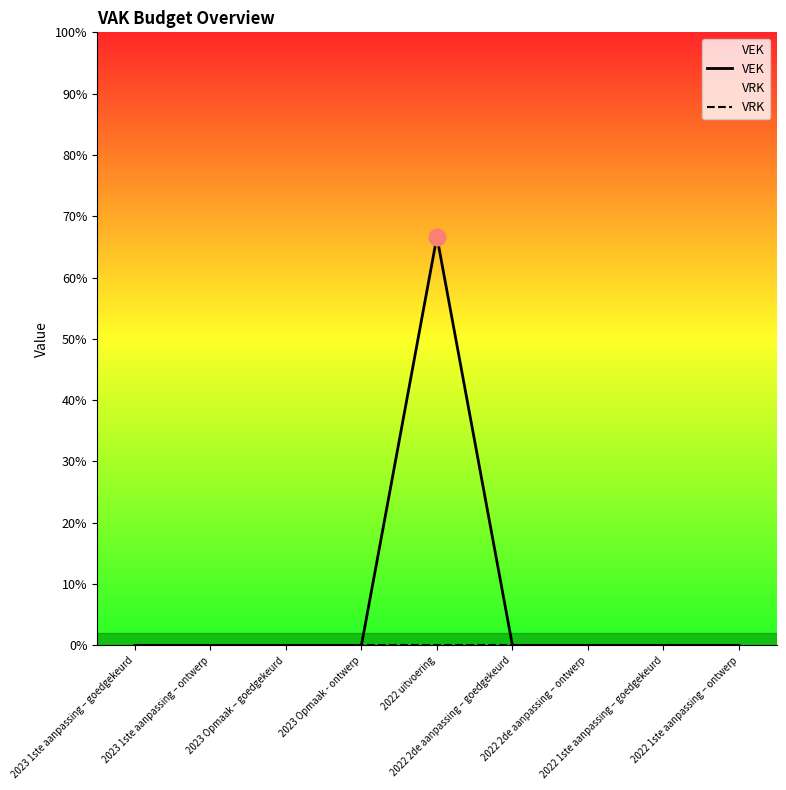

True or false: VRK and VEK cross at least once.

False